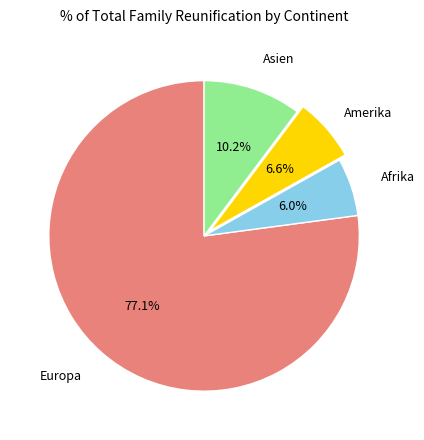

Is the sum of Europa and Afrika greater than half?

Yes